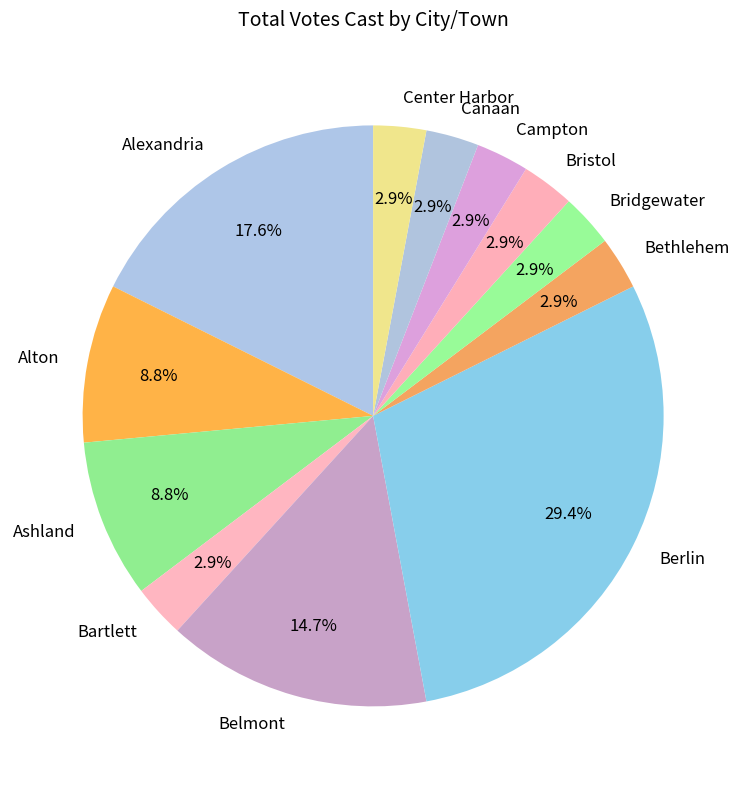

To the nearest percent, what is the difference between the Alexandria and Berlin slice percentages?

12%